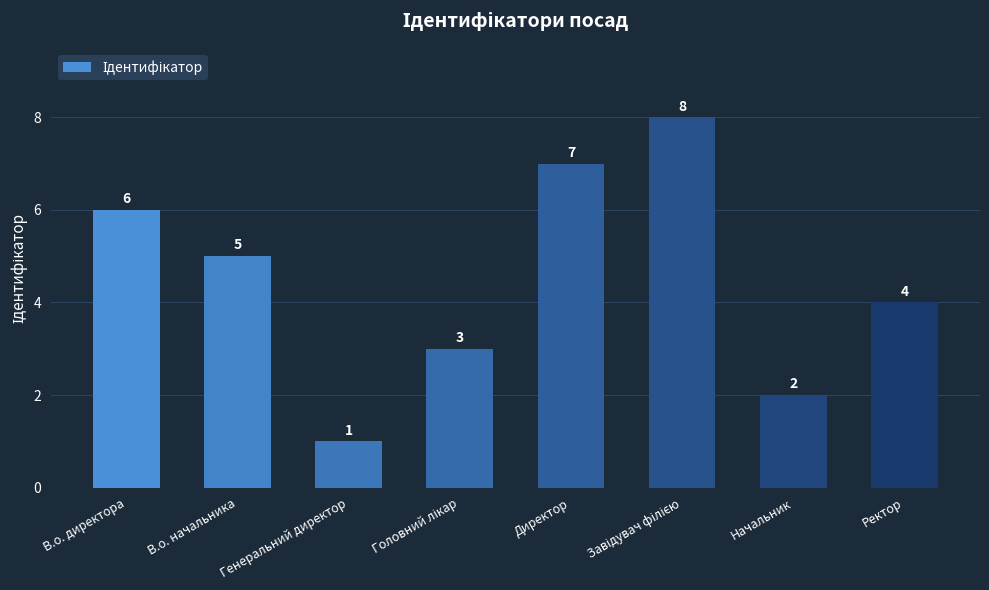

The chart shows a value of 5 at В.о. начальника. True or false?

True